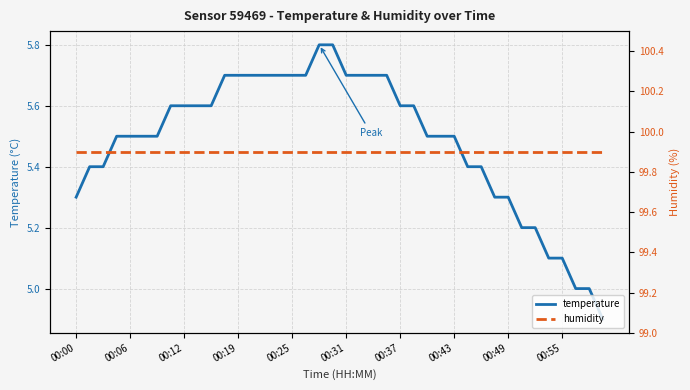

List the series in order of their overall mean, lowest first.

temperature, humidity